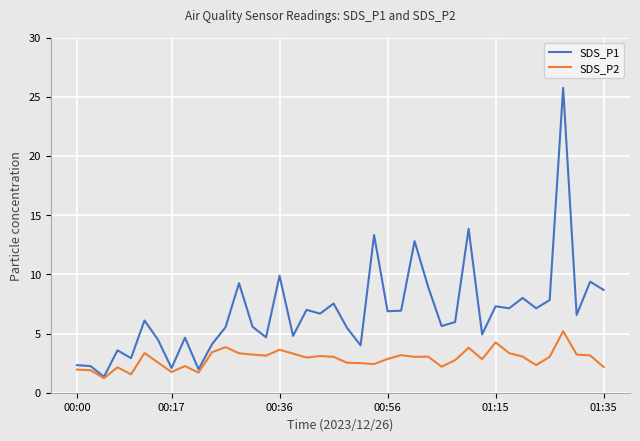

What is the difference between the maximum and minimum values in the SDS_P2 series?

4.0